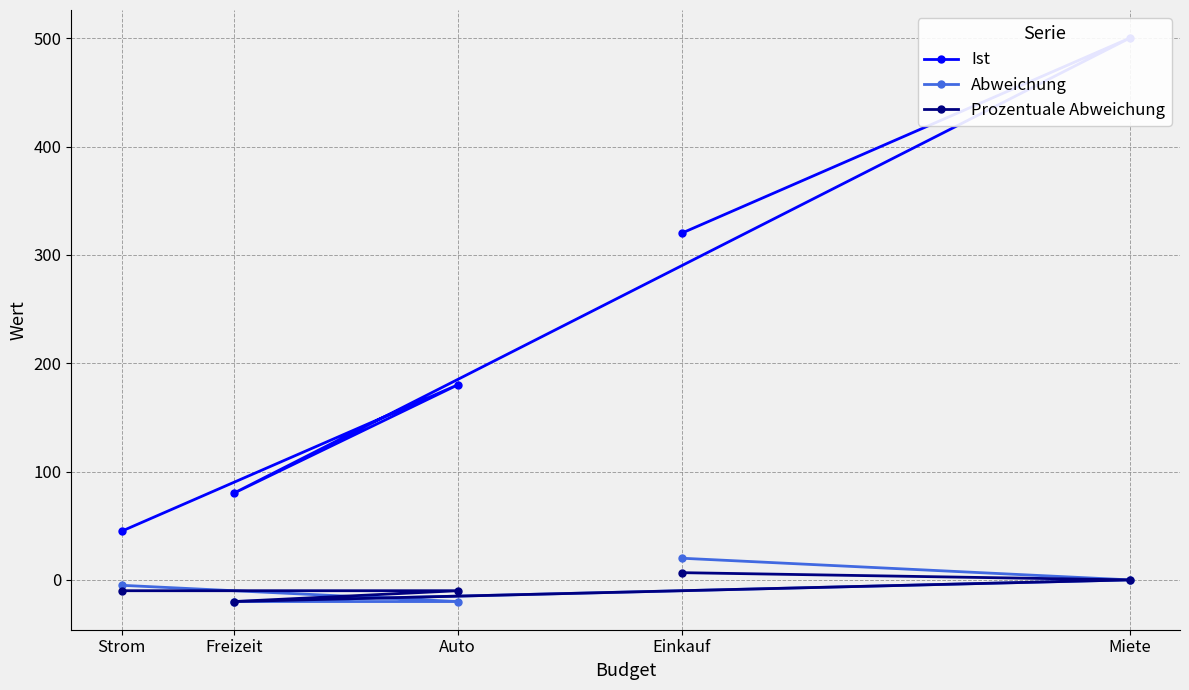

Rank the series at Einkauf from highest to lowest value.

Ist, Abweichung, Prozentuale Abweichung